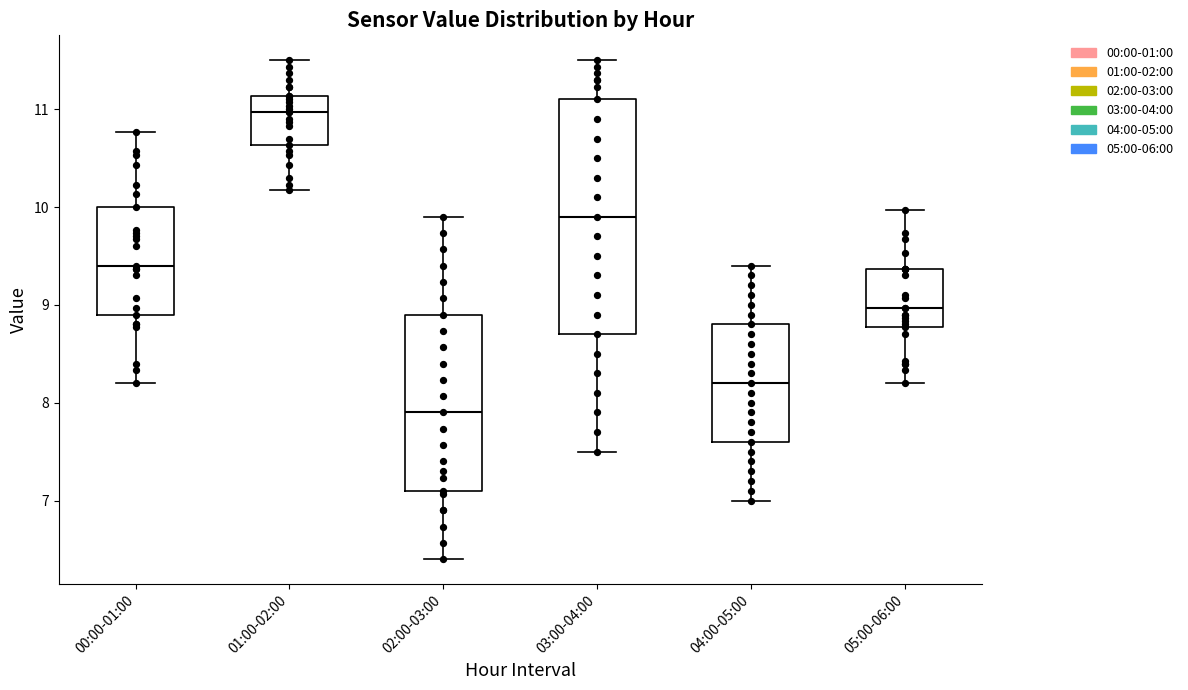

Reading left to right, read every box against the y-axis: the position of its median line, the range the box covers, and the ends of its whiskers. The values are not printed on the chart, so give them approximately, as read against the axis.

00:00-01:00: median 9.4, box 8.9 to 10.0, whiskers 8.2 to 10.8
01:00-02:00: median 11.0, box 10.6 to 11.1, whiskers 10.2 to 11.5
02:00-03:00: median 7.9, box 7.1 to 8.9, whiskers 6.4 to 9.9
03:00-04:00: median 9.9, box 8.7 to 11.1, whiskers 7.5 to 11.5
04:00-05:00: median 8.2, box 7.6 to 8.8, whiskers 7.0 to 9.4
05:00-06:00: median 9.0, box 8.8 to 9.4, whiskers 8.2 to 10.0